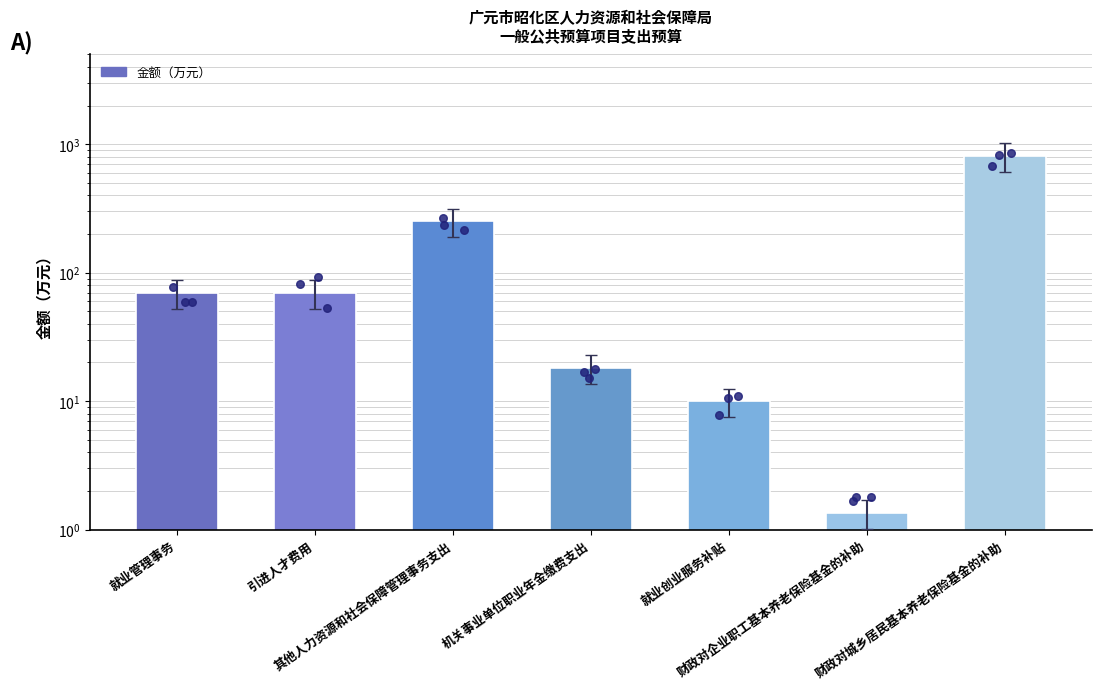

What is the ratio of the value at 就业管理事务 to the value at 财政对城乡居民基本养老保险基金的补助?

0.1